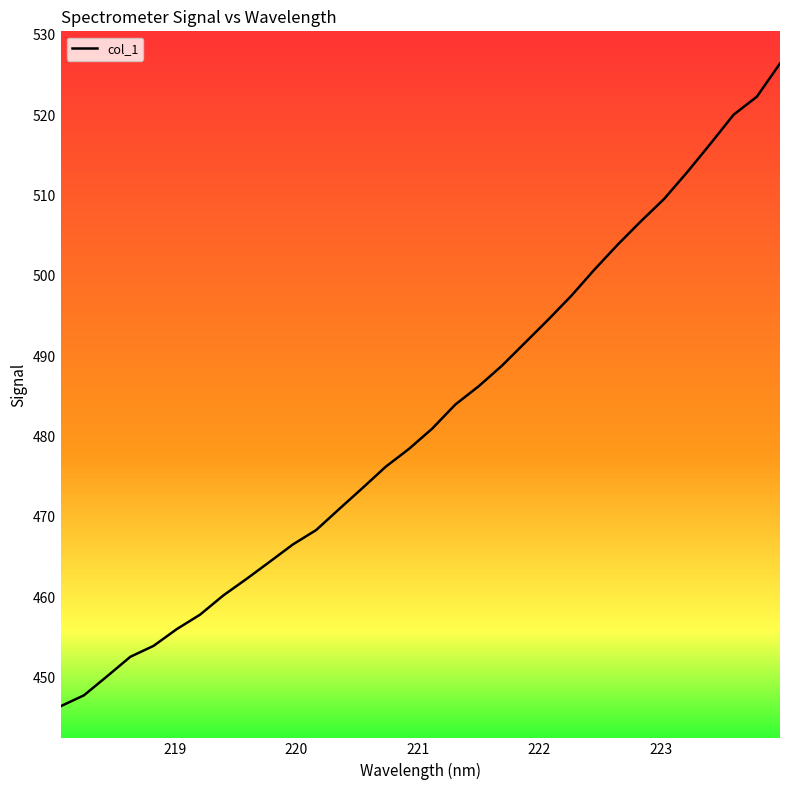

What is the difference between the second highest and second lowest values?

74.5